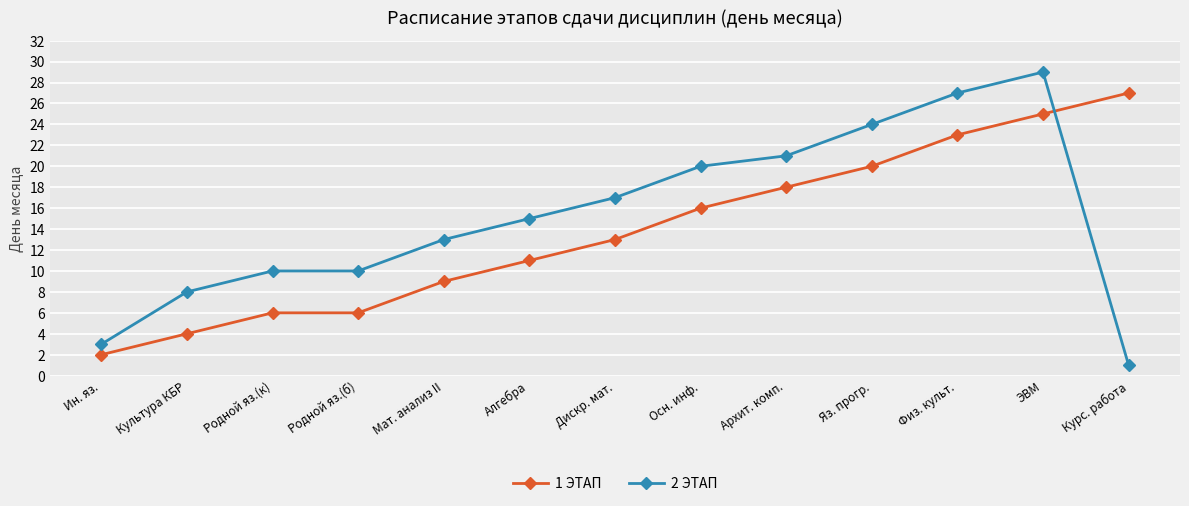

What is the average value of the 1 ЭТАП series?

14